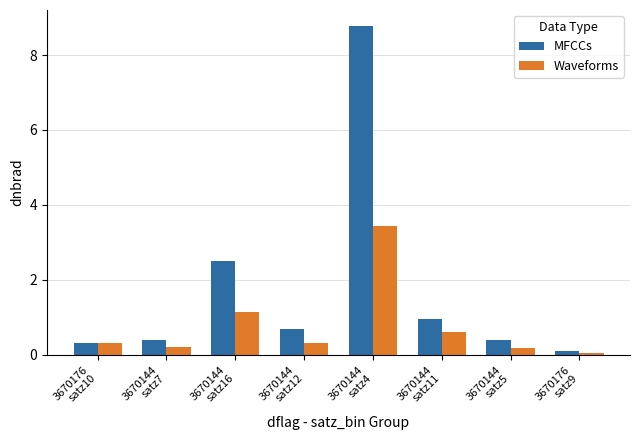

At which category is the sum across all series the highest?

3670144
satz4